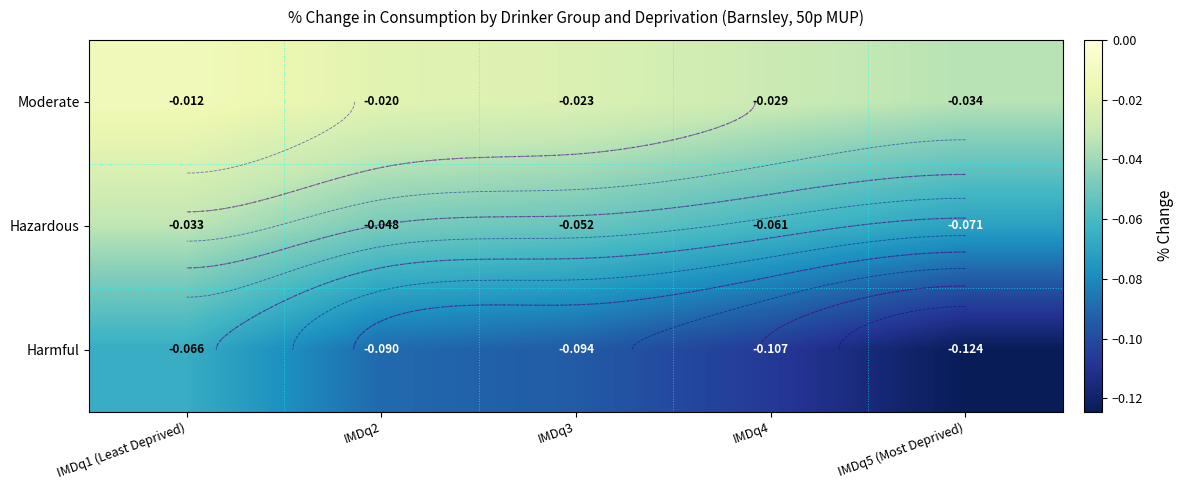

Which series changed the most between IMDq3 and IMDq4?

Harmful